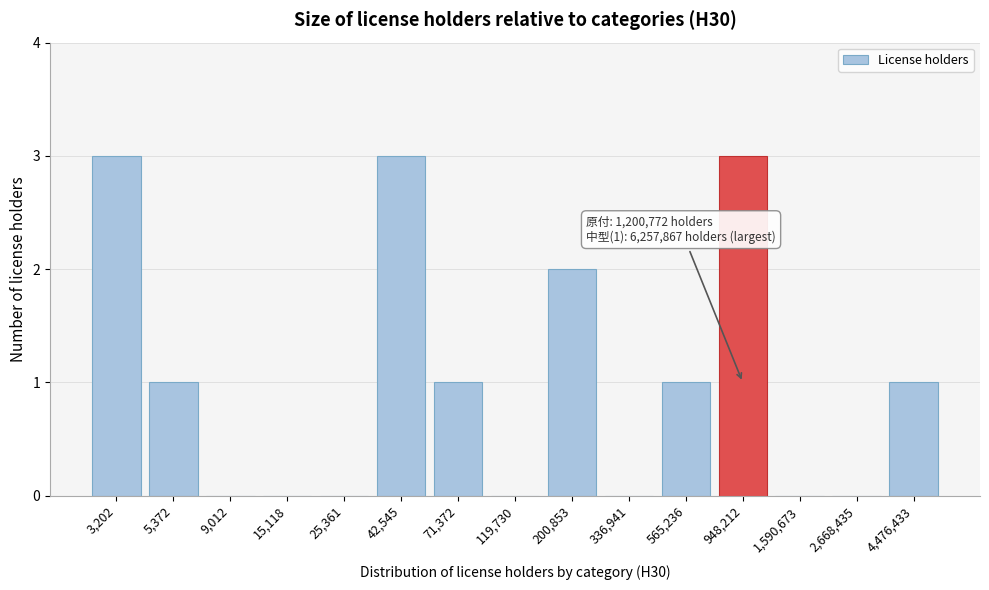

Reading left to right, extract all data points from this chart.

3,202=3	5,372=1	9,012=0	15,118=0	25,361=0	42,545=3	71,372=1	119,730=0	200,853=2	336,941=0	565,236=1	948,212=3	1,590,673=0	2,668,435=0	4,476,433=1